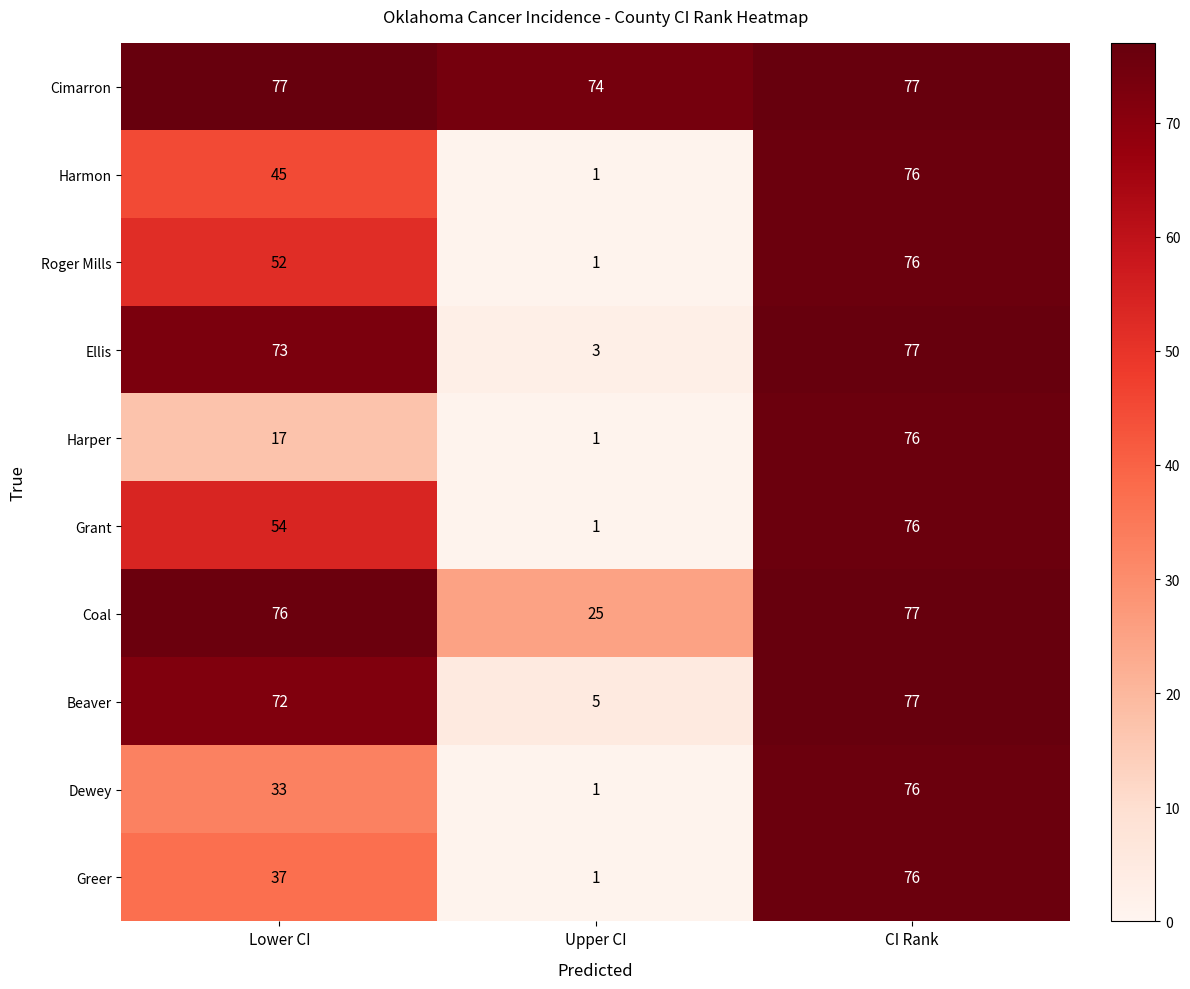

What is the greatest value displayed?

77